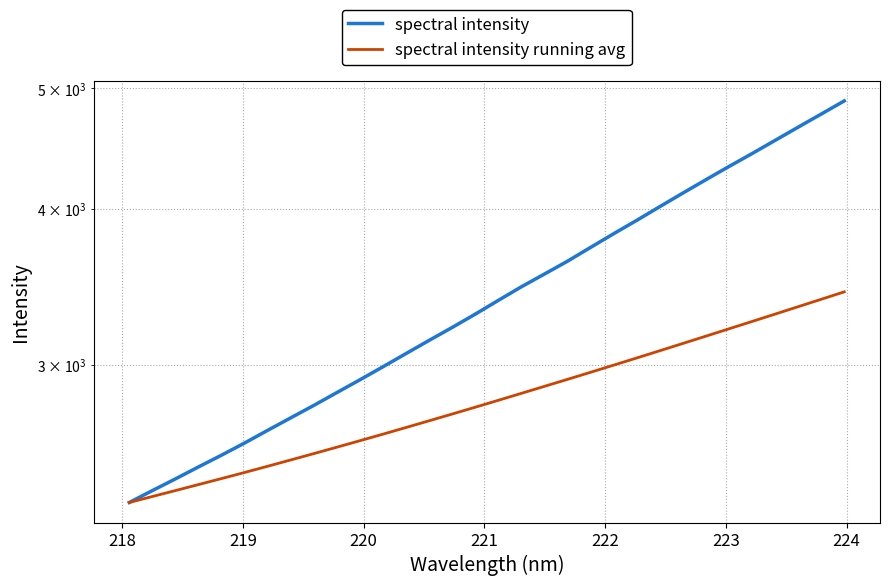

What is the value of the spectral intensity running avg point at the 17th from the left?

2812.4